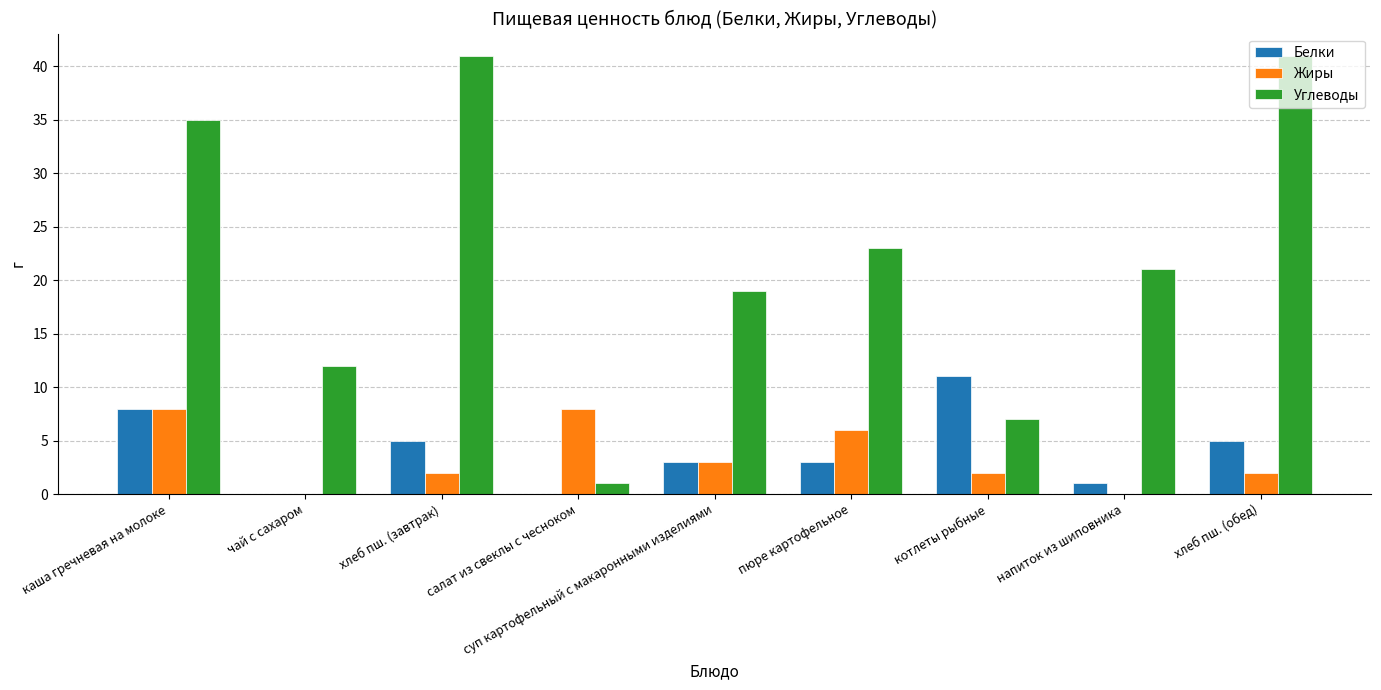

The Углеводы series shows 41 at хлеб пш. (завтрак). True or false?

True